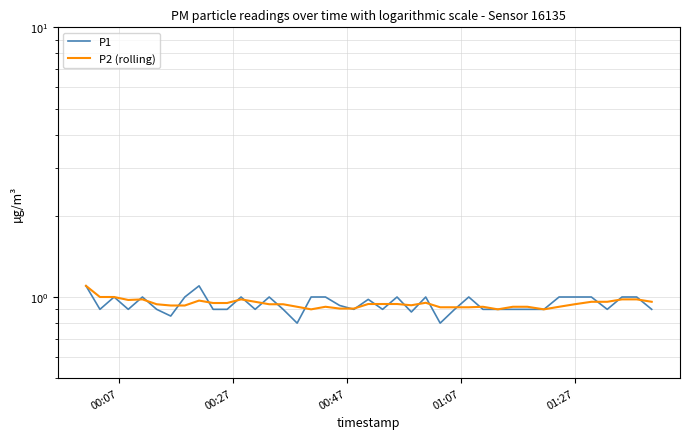

Is this an area chart (filled region under the line)?

No